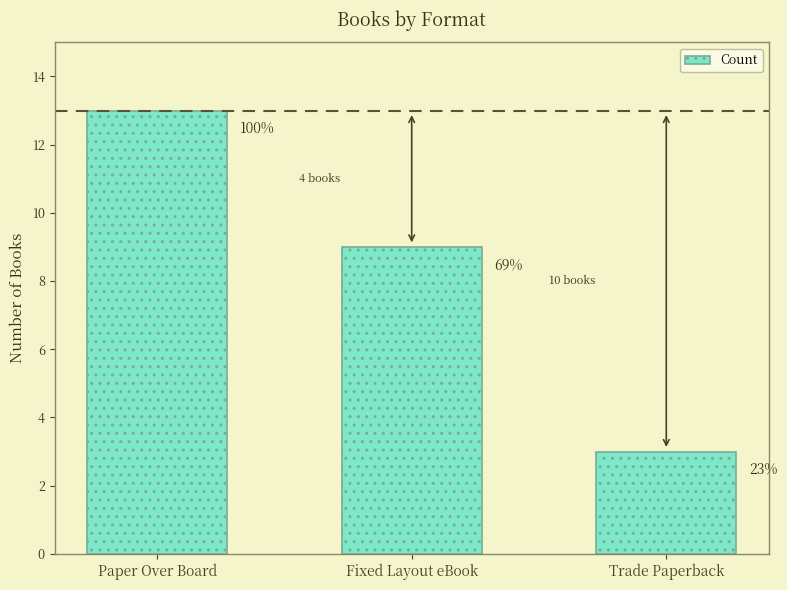

Which category has the highest value across all series?

Paper Over Board